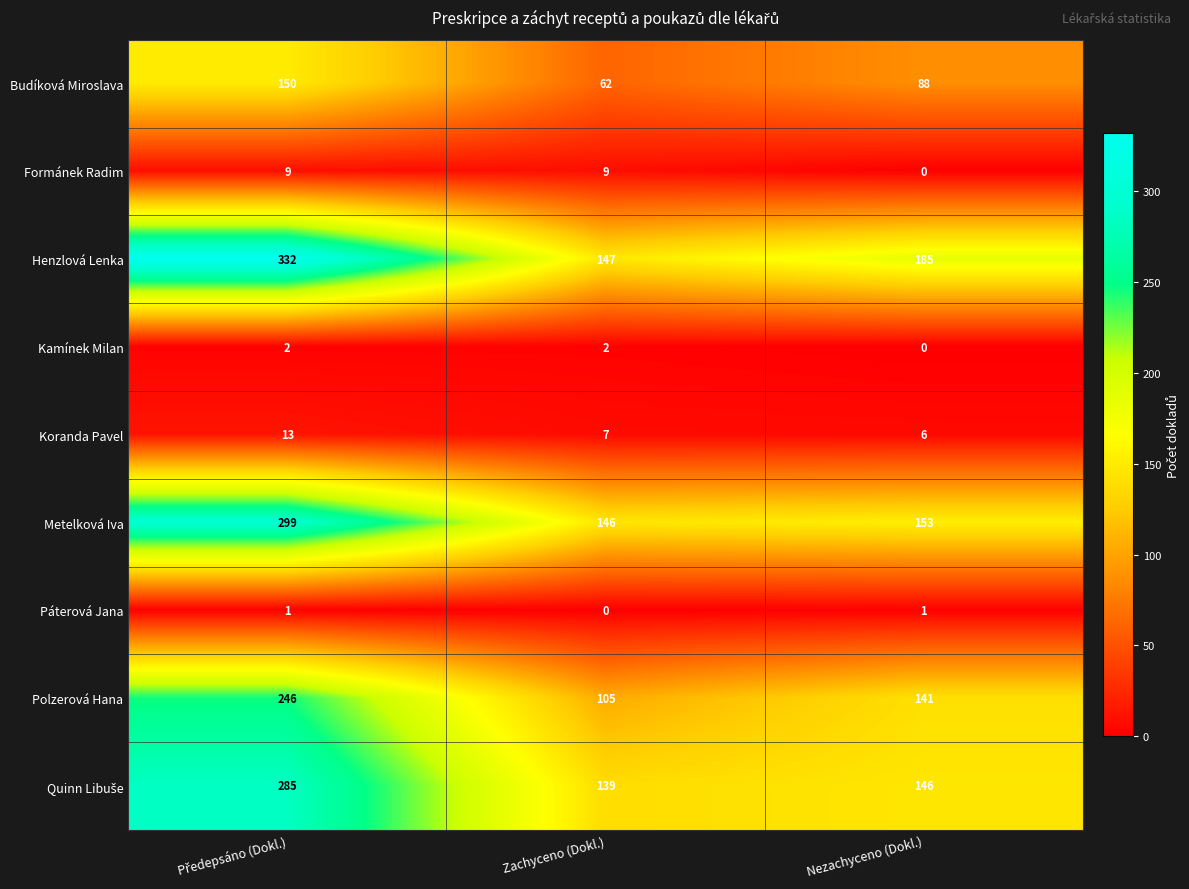

At which label is Koranda Pavel closest to 9?

Zachyceno (Dokl.)